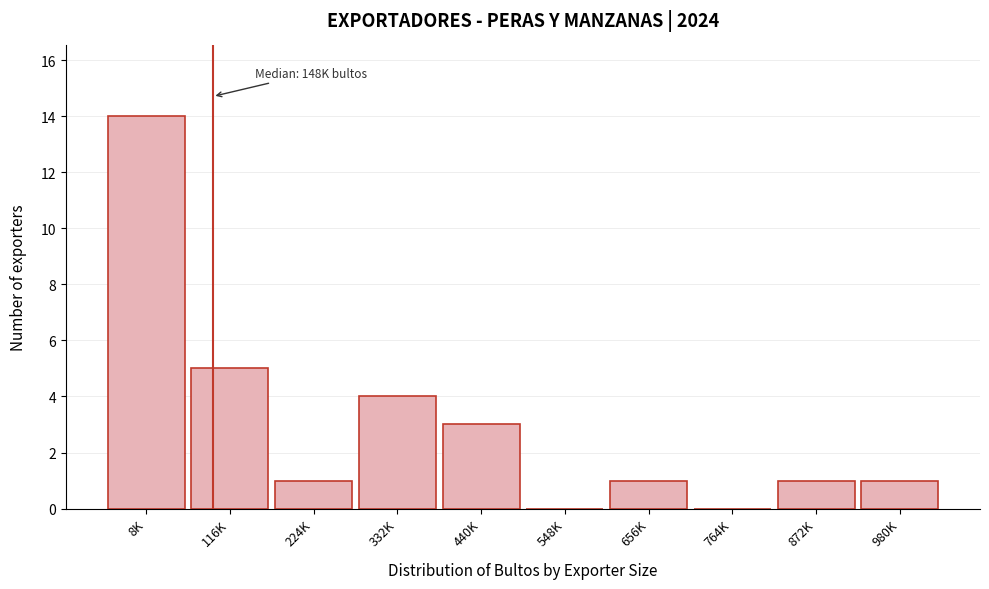

Reading left to right, list all the values displayed in this chart.

8K=14	116K=5	224K=1	332K=4	440K=3	548K=0	656K=1	764K=0	872K=1	980K=1